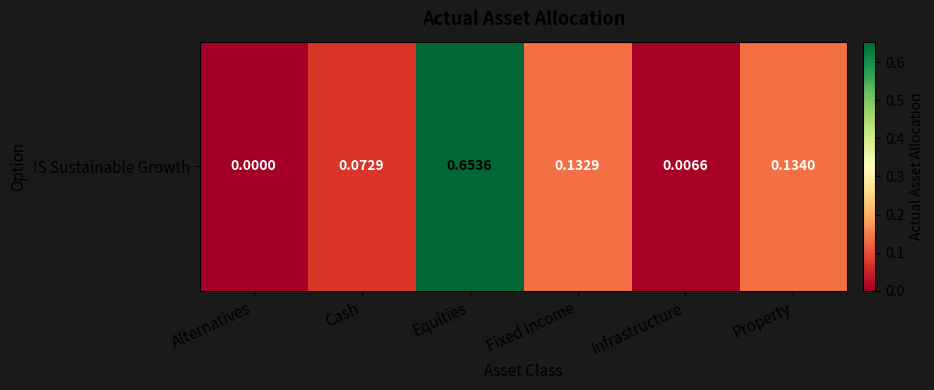

Rank the categories by value from lowest to highest.

Alternatives, Infrastructure, Cash, Fixed Income, Property, Equities